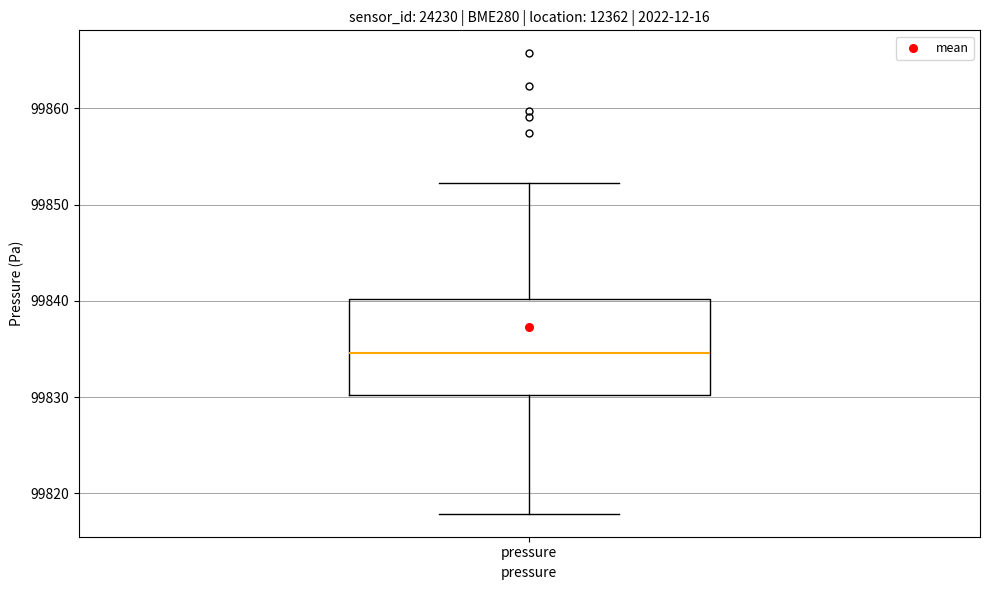

Read this box plot against the y-axis: the position of the median line, the range covered by the box, and the ends of both whiskers. The values are not printed on the chart, so give them approximately, as read against the axis.

median 99835, box 99830 to 99840, whiskers 99818 to 99852